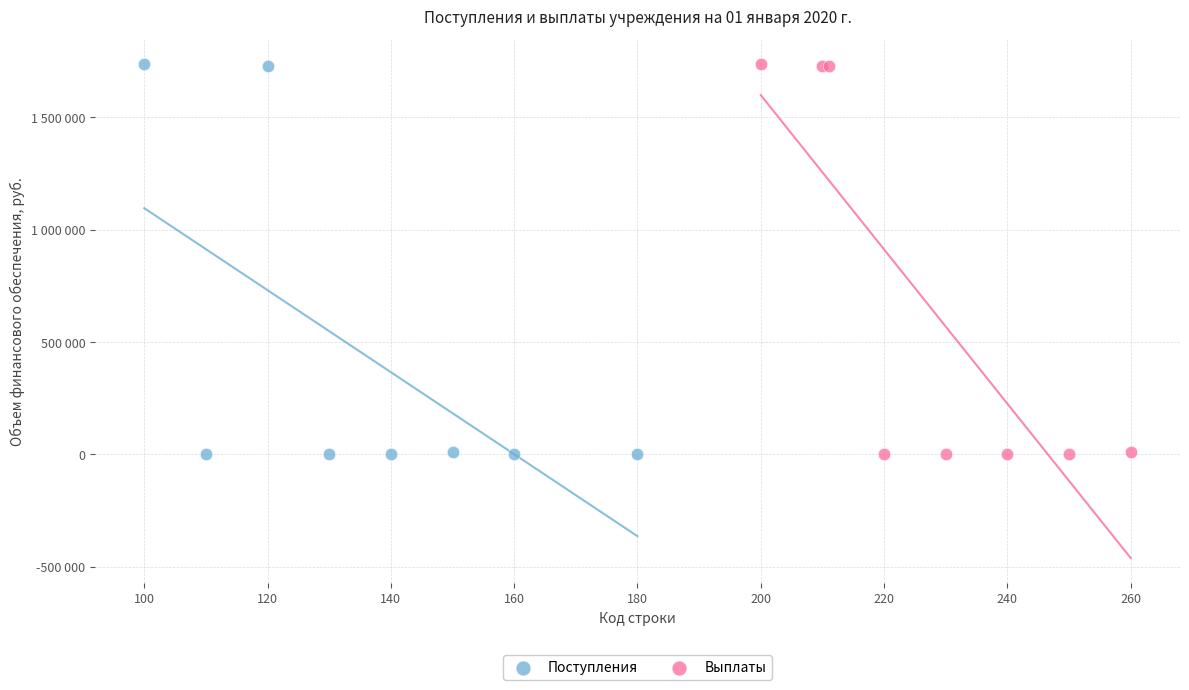

What are all the series names shown in the legend?

Поступления, Выплаты